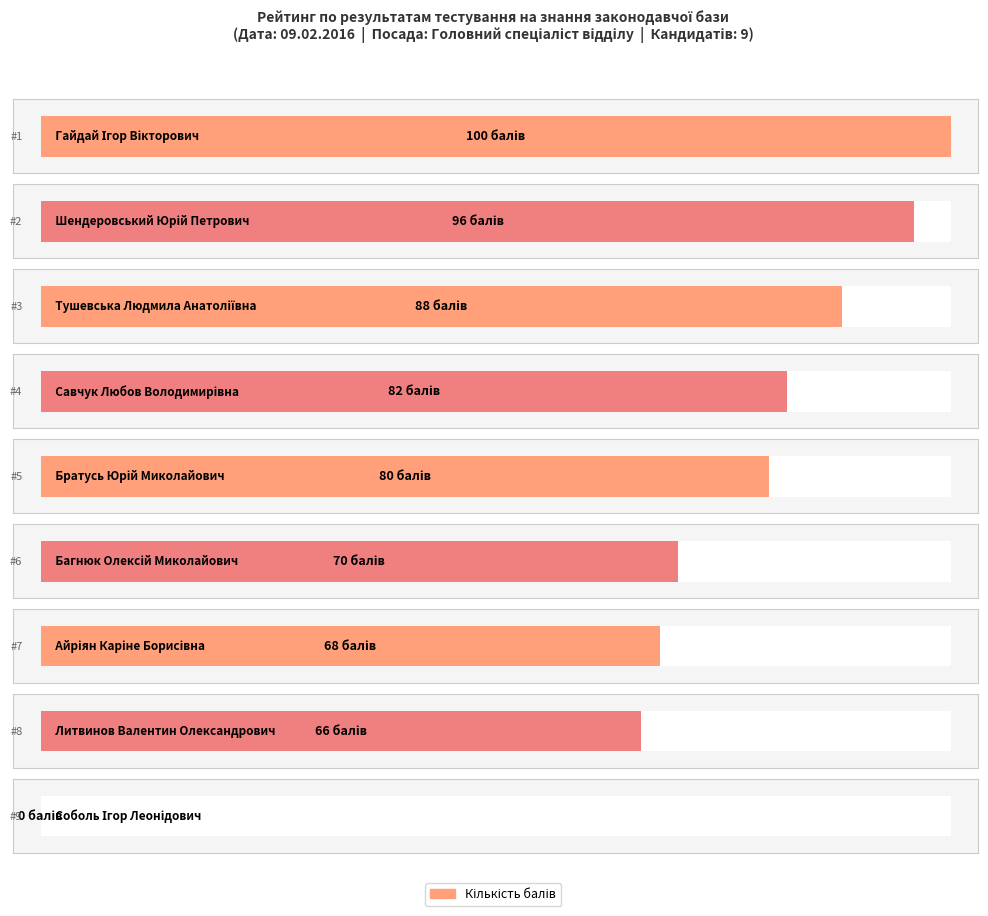

Rank the categories by value from highest to lowest.

Гайдай Ігор Вікторович, Шендеровський Юрій Петрович, Тушевська Людмила Анатоліївна, Савчук Любов Володимирівна, Братусь Юрій Миколайович, Багнюк Олексій Миколайович, Айріян Каріне Борисівна, Литвинов Валентин Олександрович, Соболь Ігор Леонідович